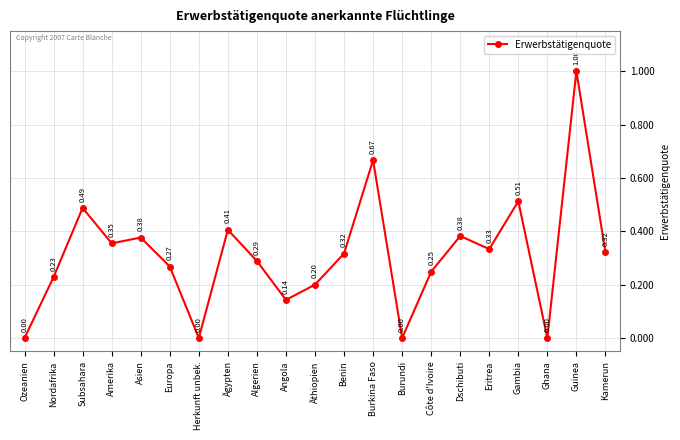

What is the label of the 14th point from the left?

Burundi